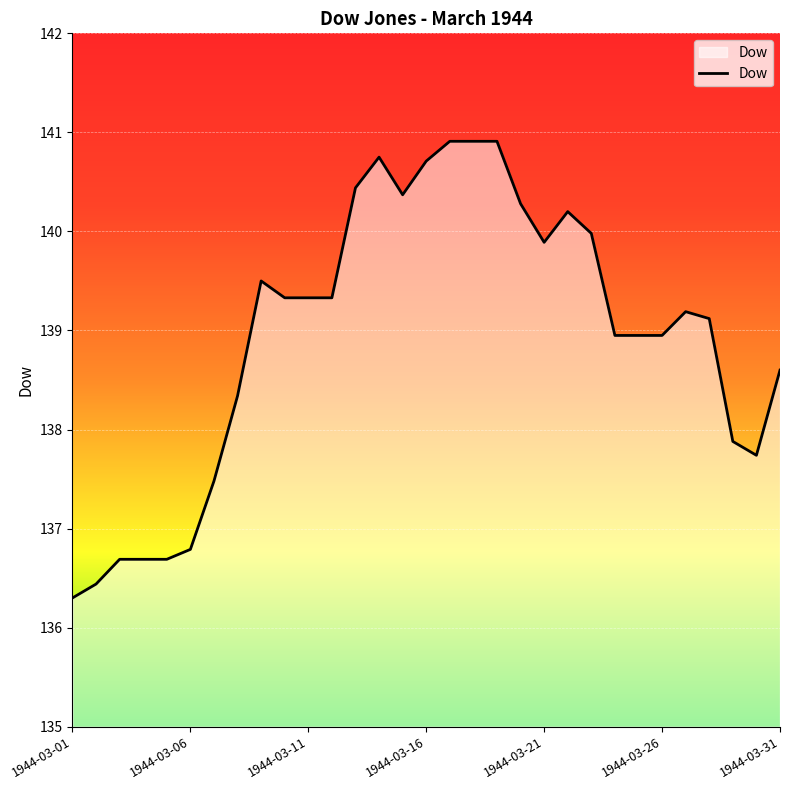

What is the difference between the maximum and minimum values?

4.6